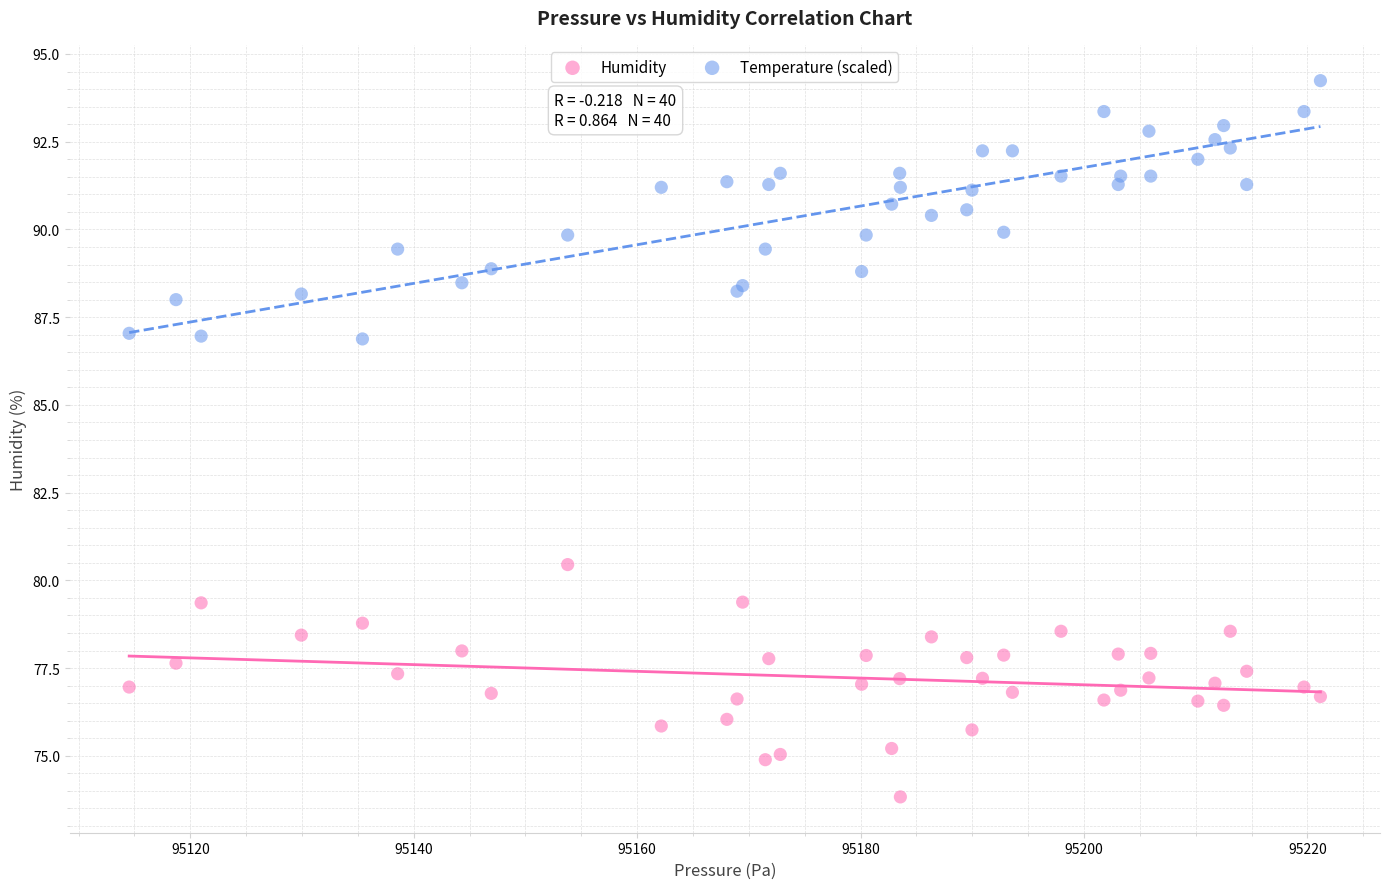

Which series reaches the maximum Y coordinate?

Temperature (scaled)